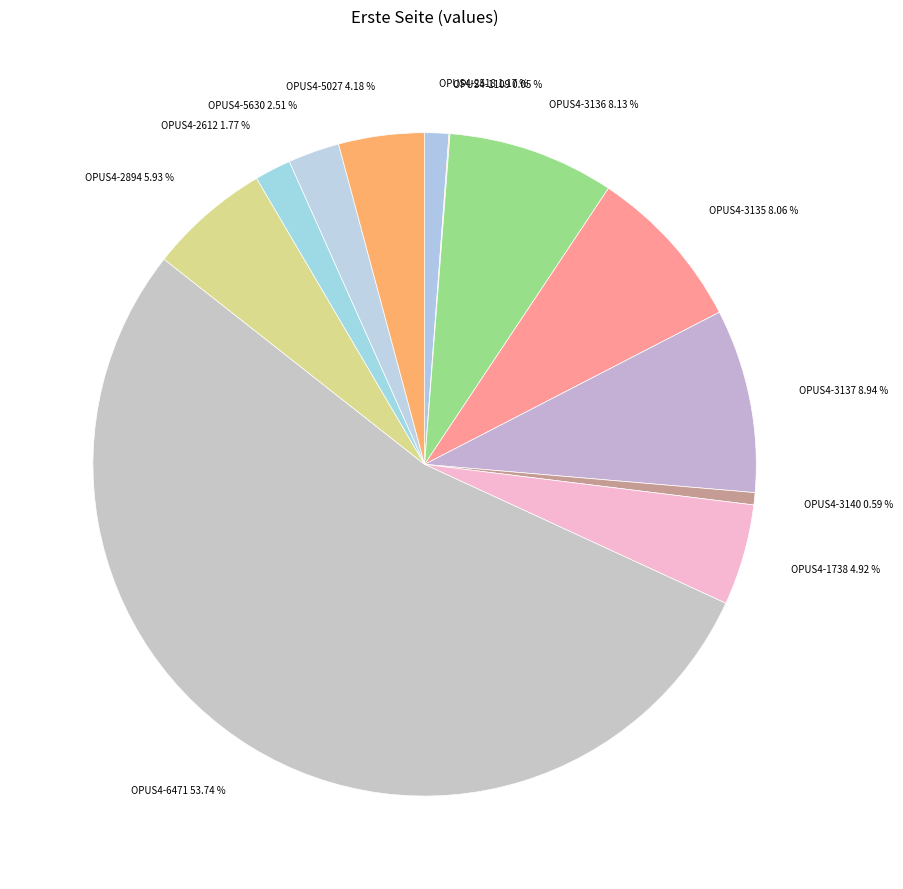

Is there any slice that represents more than half of the pie?

Yes